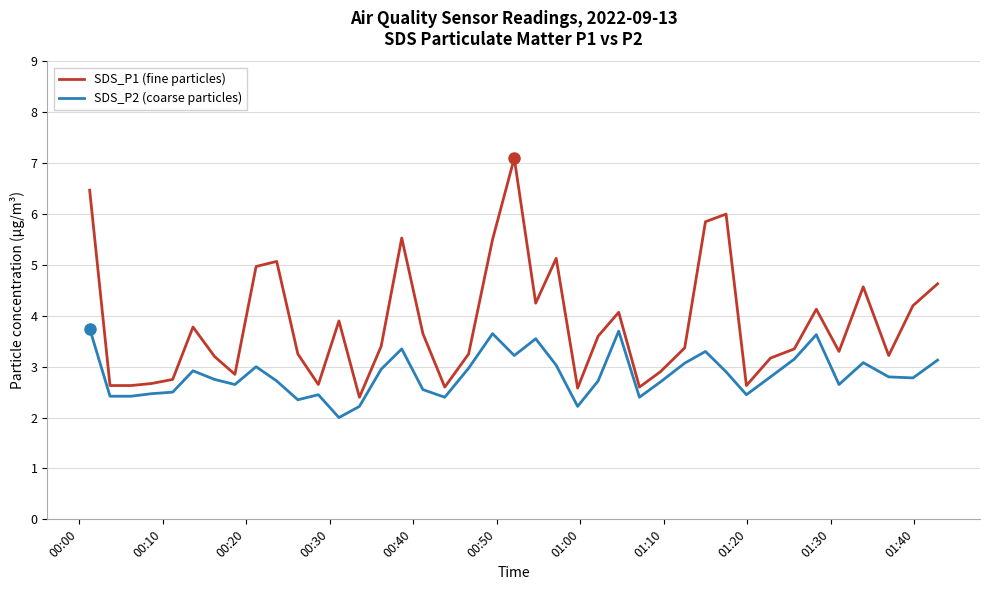

Which series has the widest spread of values?

SDS_P1 (fine particles)